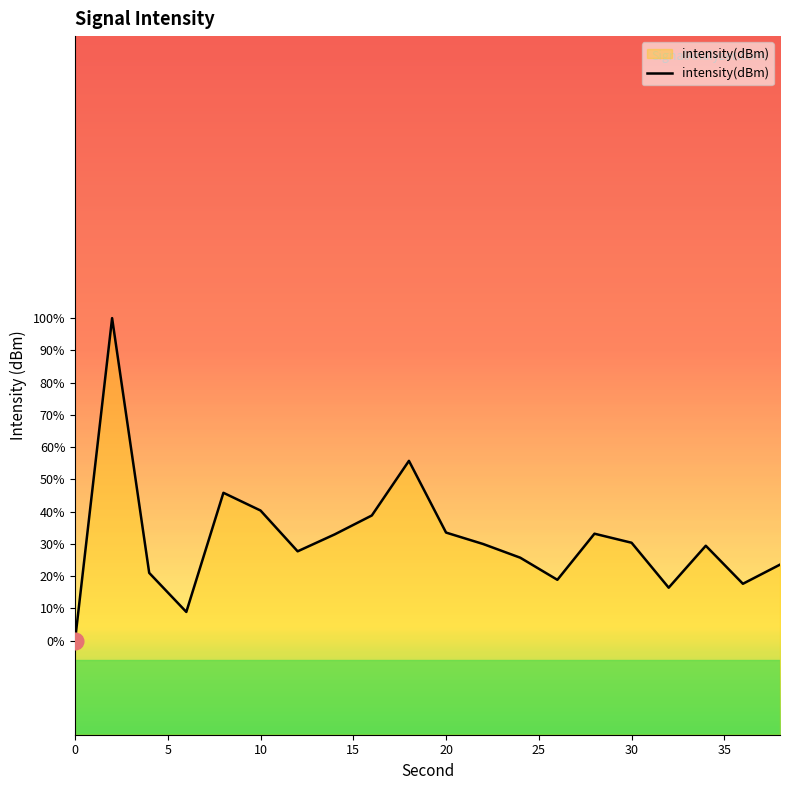

What is the difference between the maximum and second lowest values?

3.1